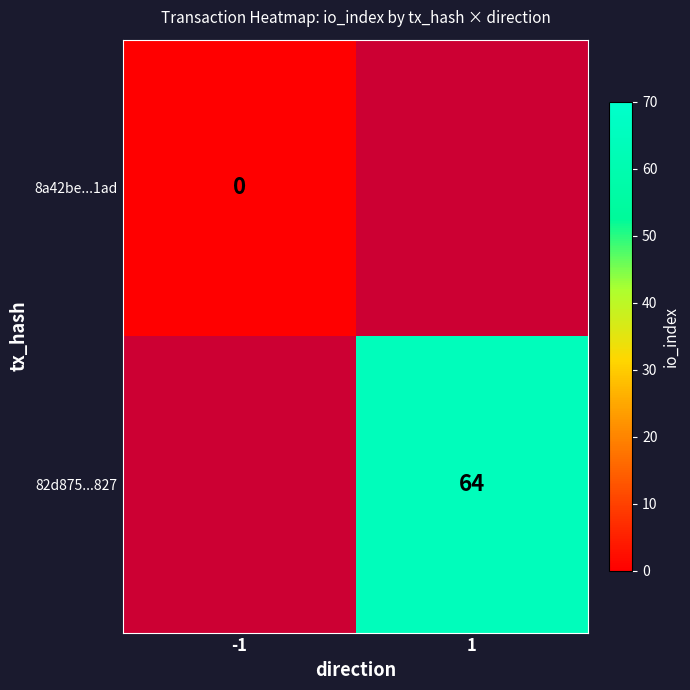

The value of 82d875...827 at 1 is 64. True or false?

True